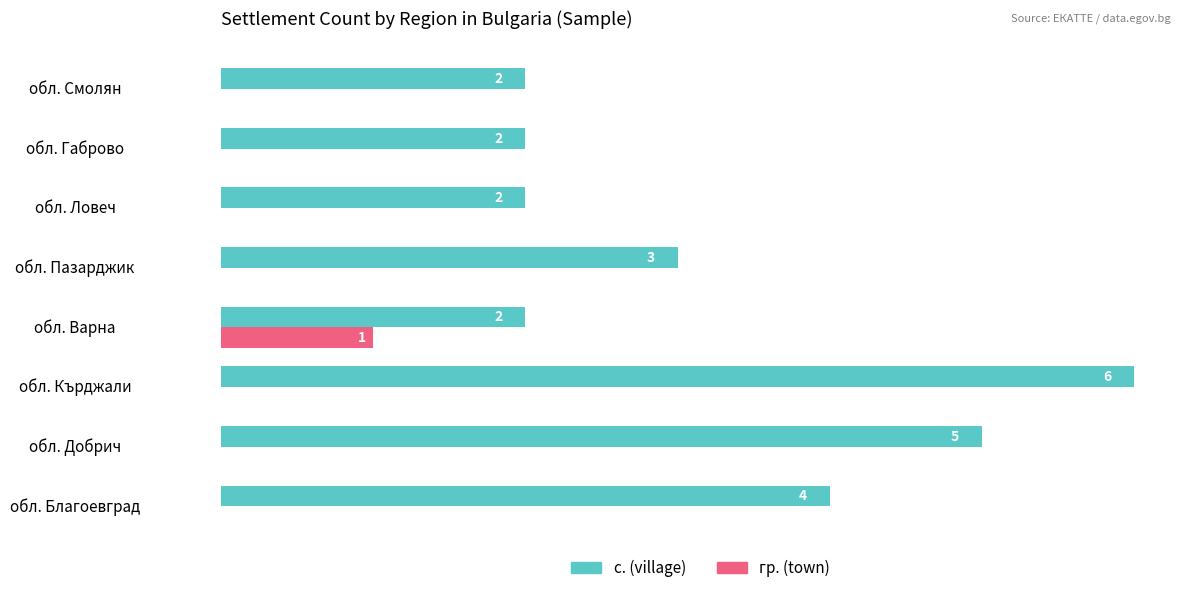

Which series changed the most between обл. Добрич and обл. Габрово?

с. (village)